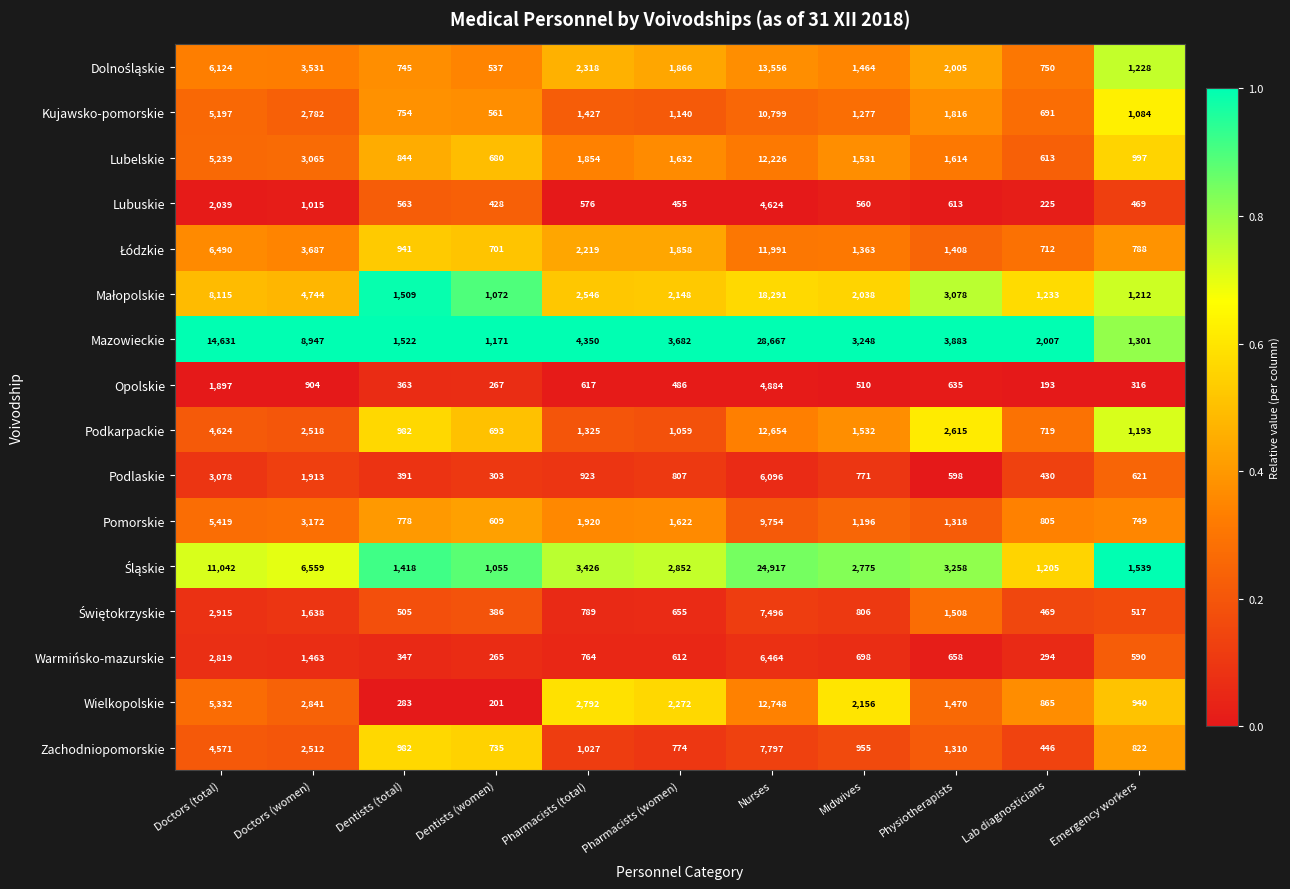

What is the maximum value for Kujawsko-pomorskie?

10799